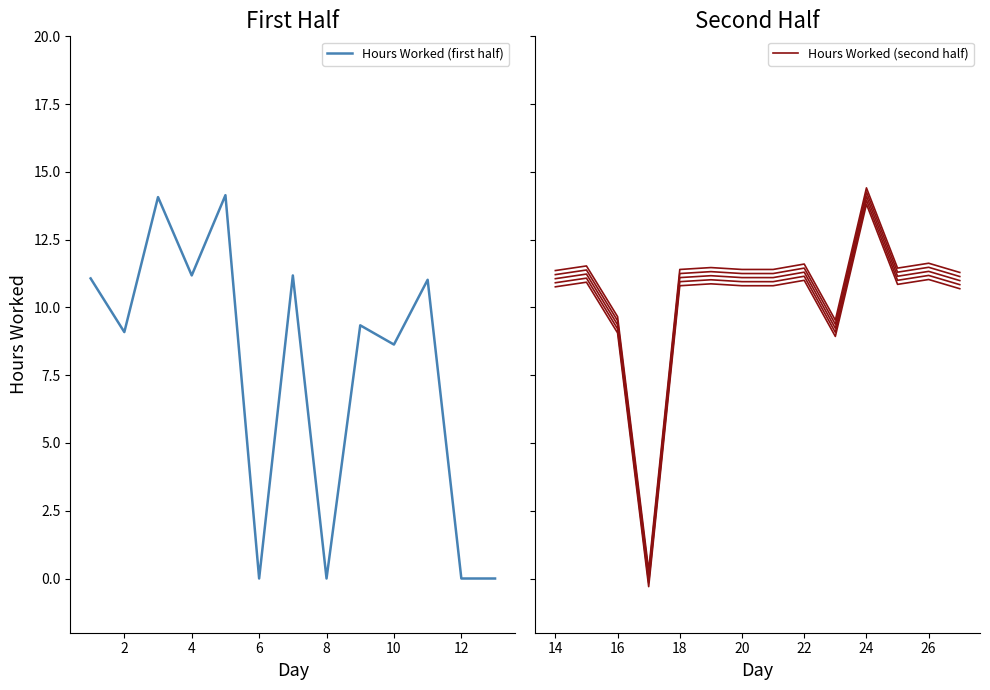

What is the difference between the second highest and minimum values?

14.1